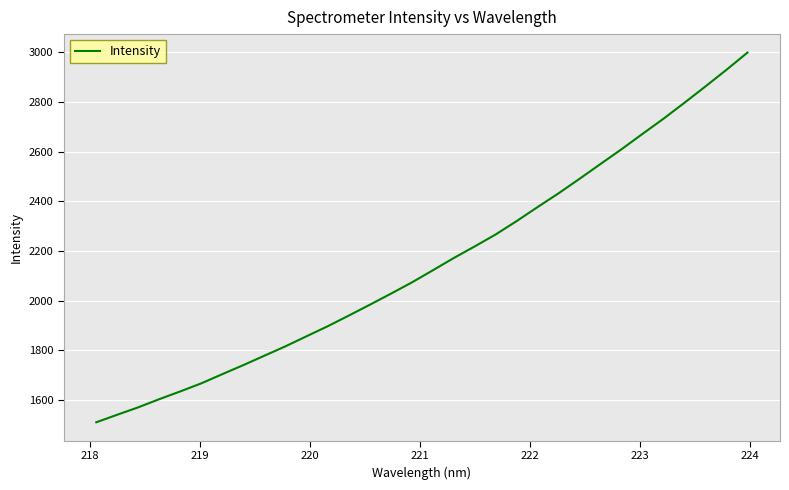

What is the minimum value shown in the chart?

1510.5